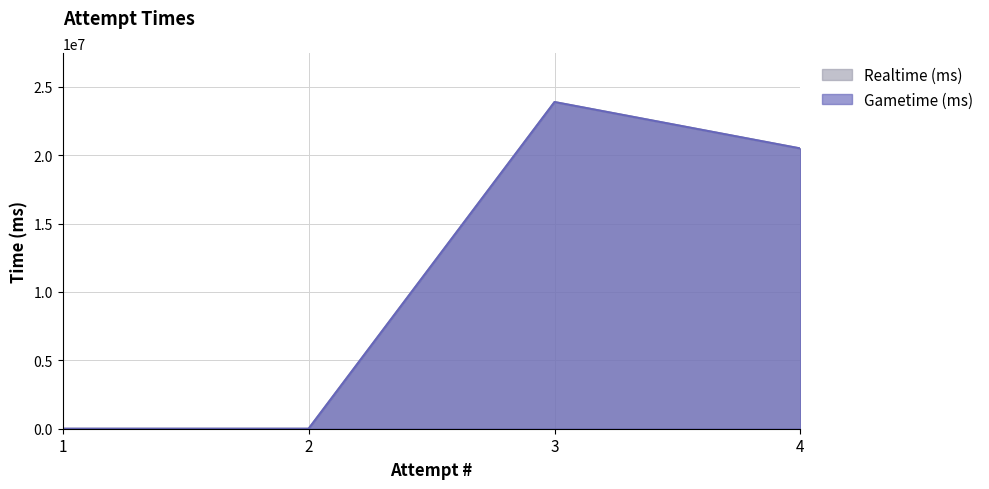

True or false: Realtime (ms) has a value of 41193786 at 3.

False